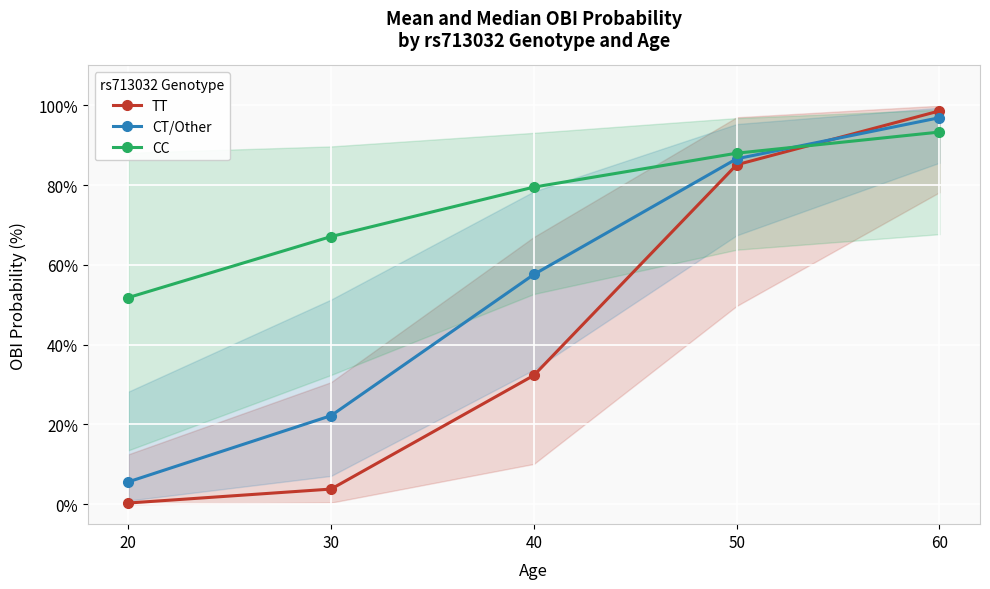

The TT series shows 48.9 at 40. True or false?

False